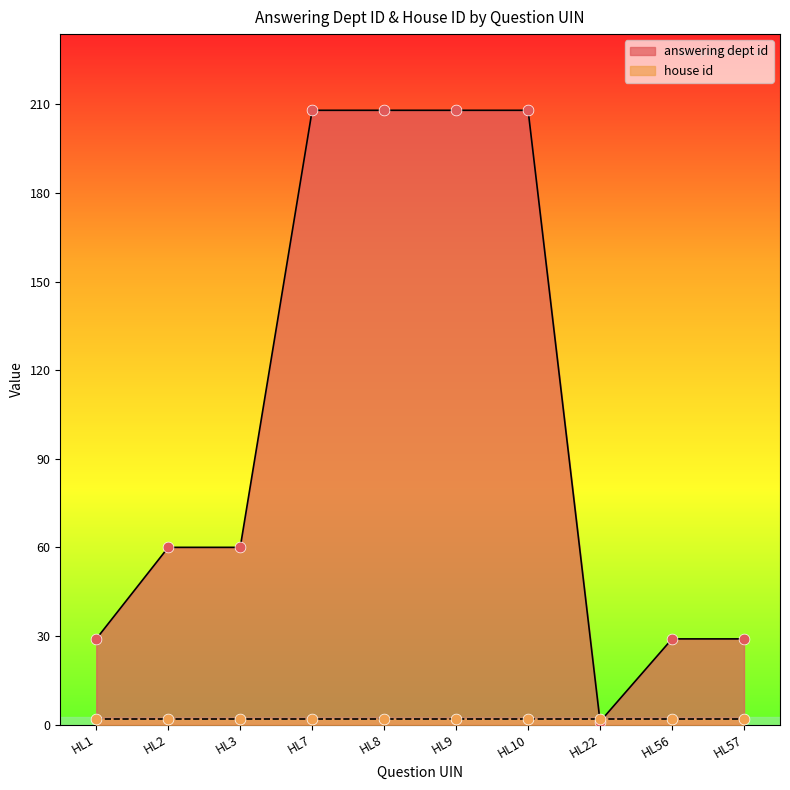

What is the ratio of the value at HL10 to the value at HL2?

3.5